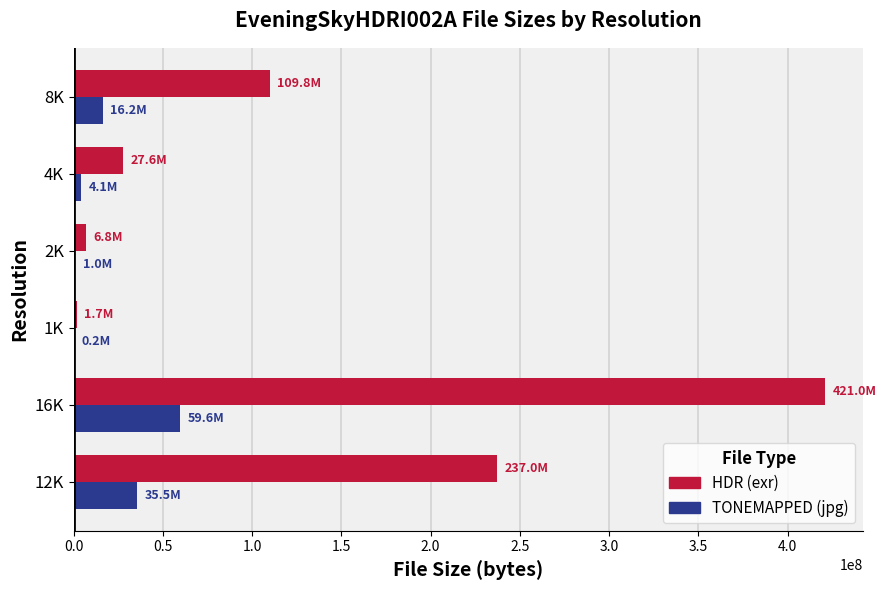

What is the sum of all HDR (exr) values?

803950677